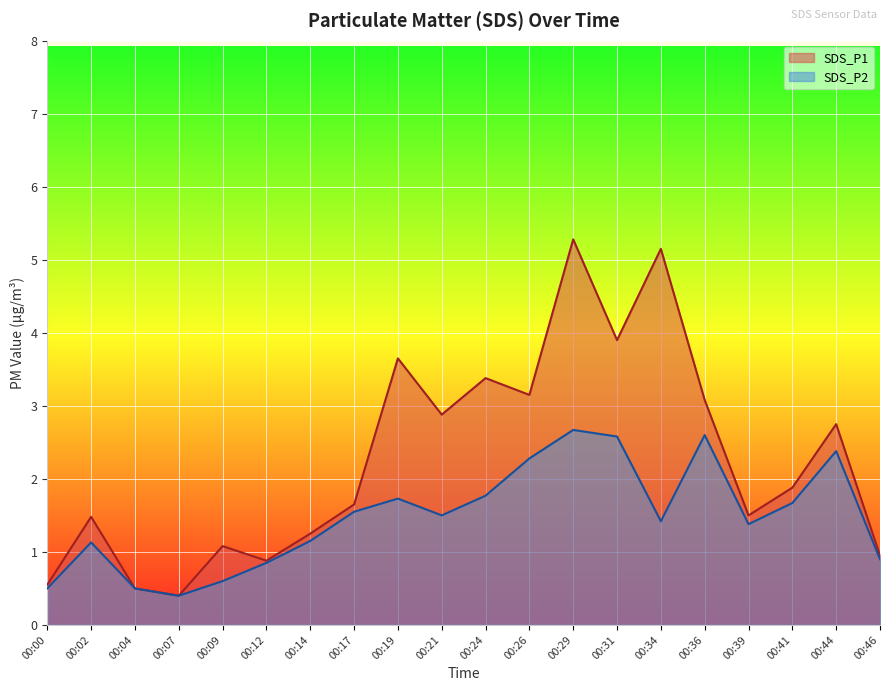

Which series has the largest total across all categories?

SDS_P1